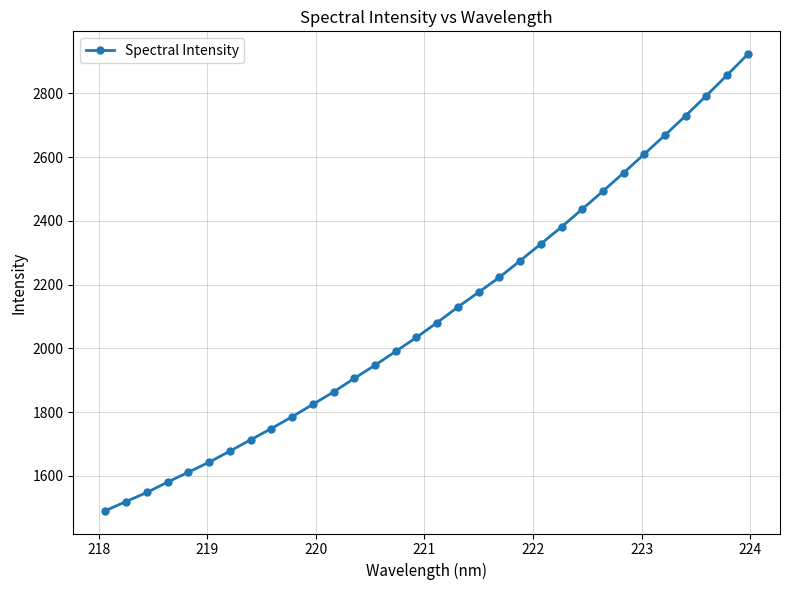

What is the value of the 28th point from the left?

2669.2